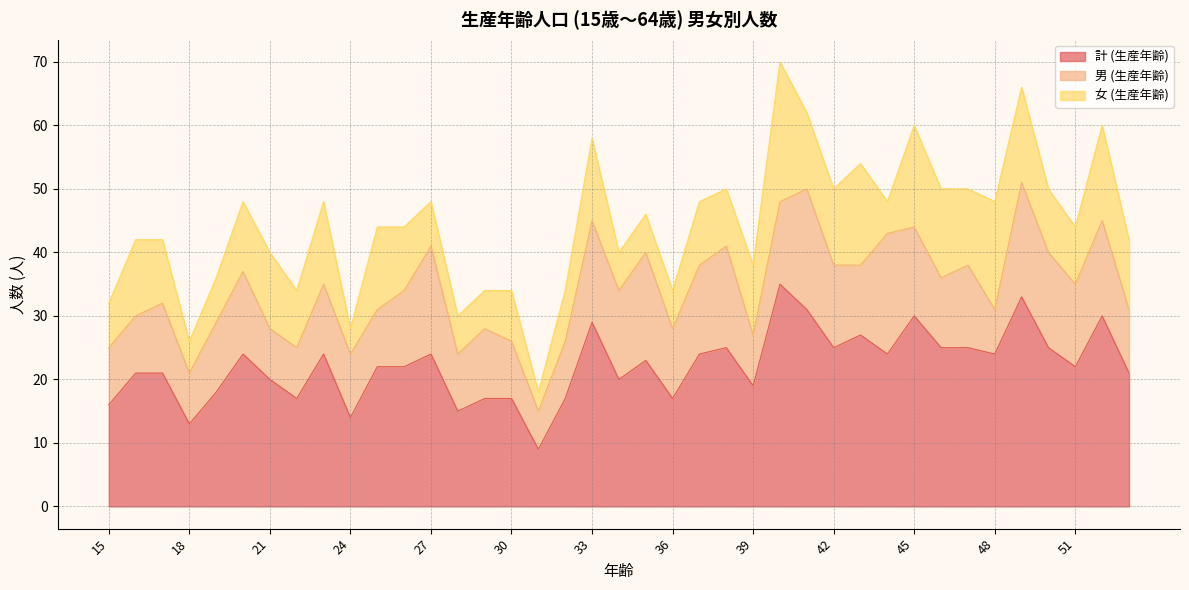

True or false: 男 (生産年齢) has more than 0 points higher than both neighbors.

True